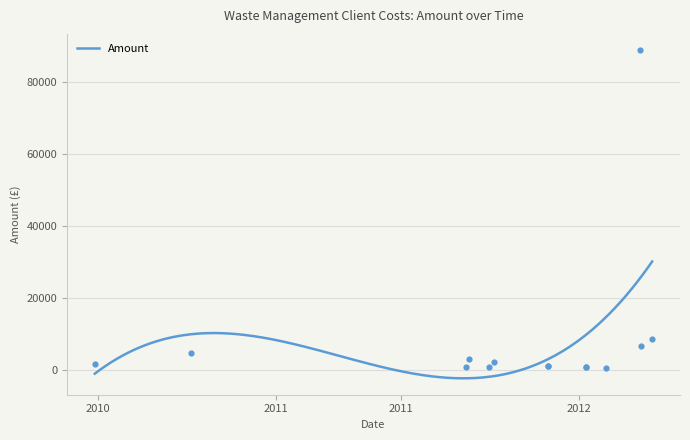

What is the change in value from 2011-09-21 to 2011-11-25?

-1233.3